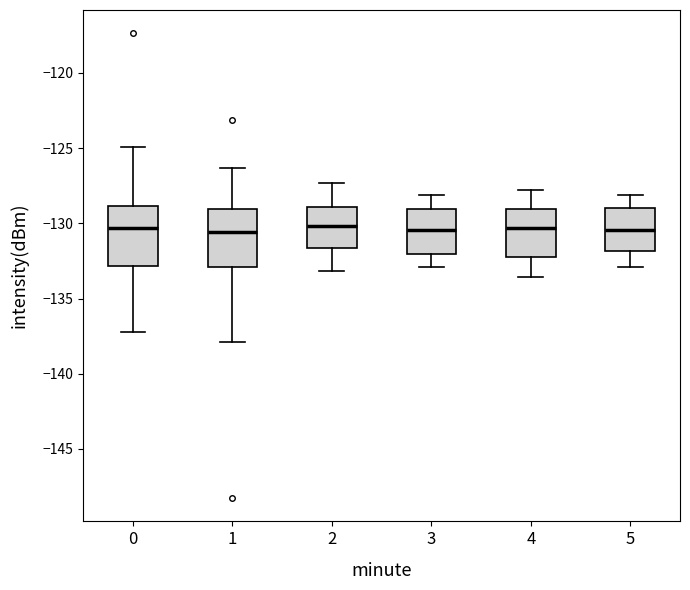

Where does the median line of the box at x = 3 sit on the y-axis? The values are not printed on the chart, so give them approximately, as read against the axis.

-130.5